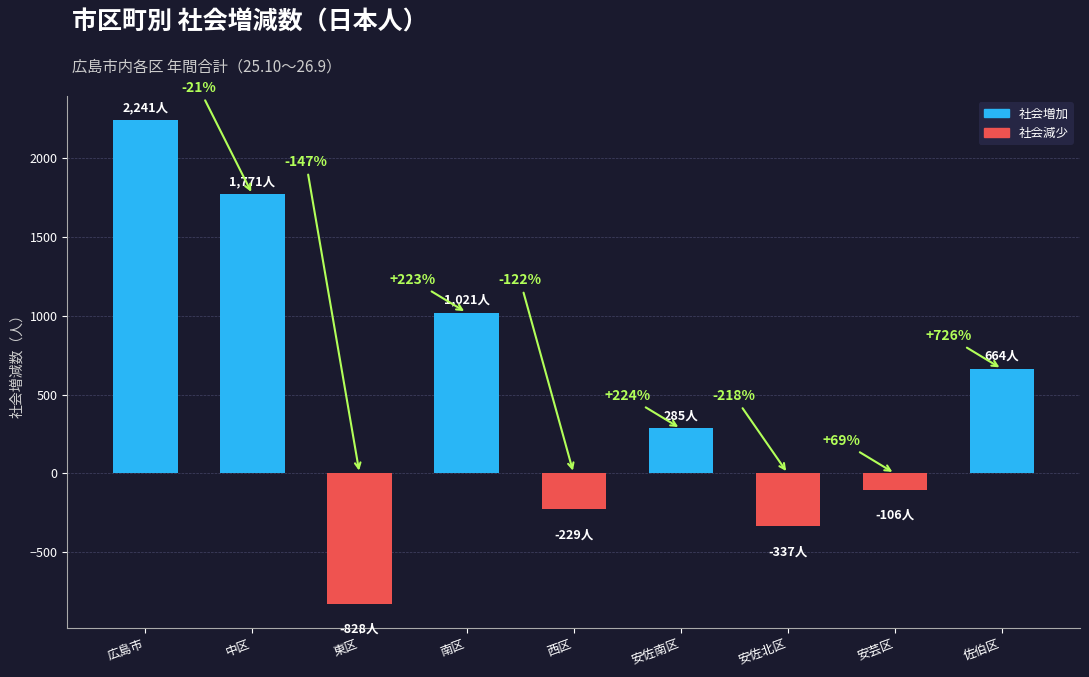

Which category has the lowest value across all series?

東区